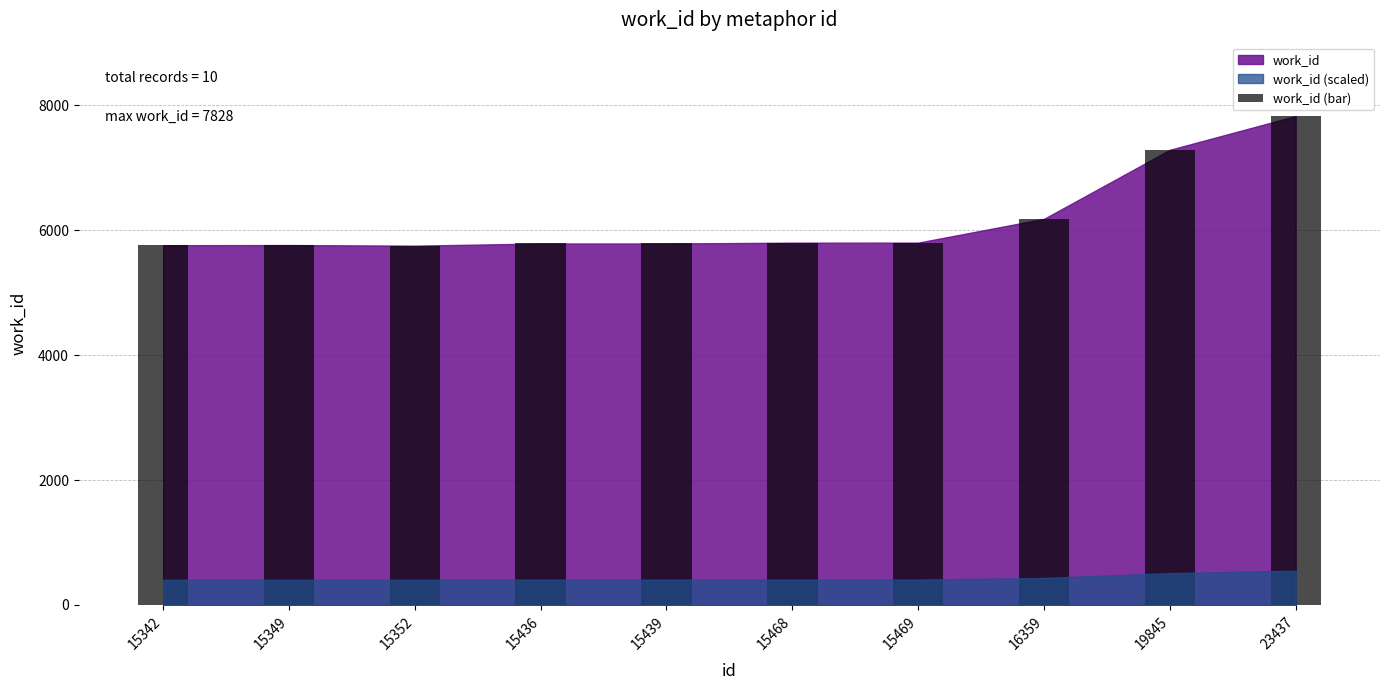

What is the difference between the values at 15436 and 15469?

14